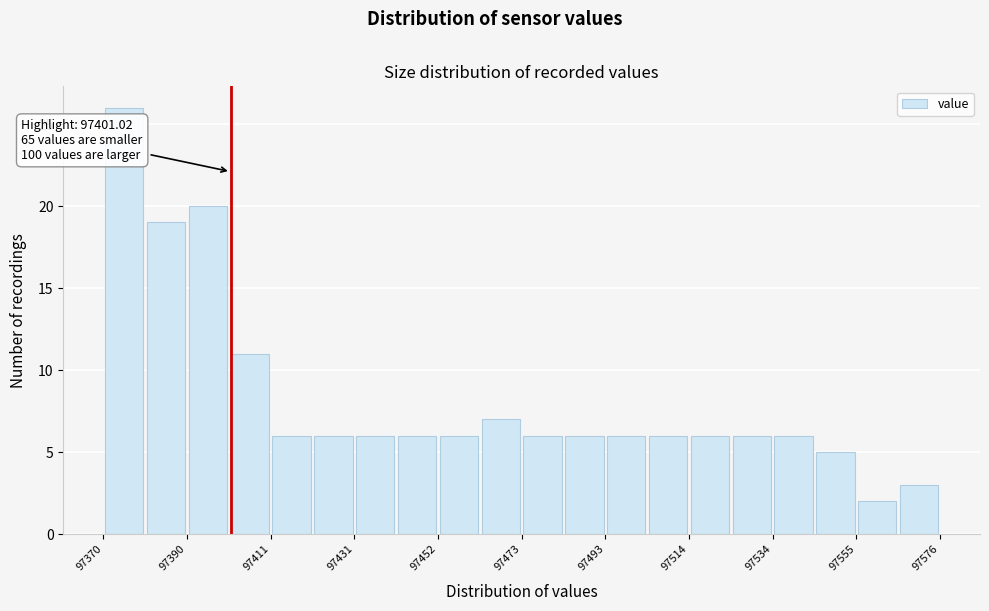

Around what value on the x-axis is the tallest bar? Give the approximate position of its centre, as read against the axis.

97375